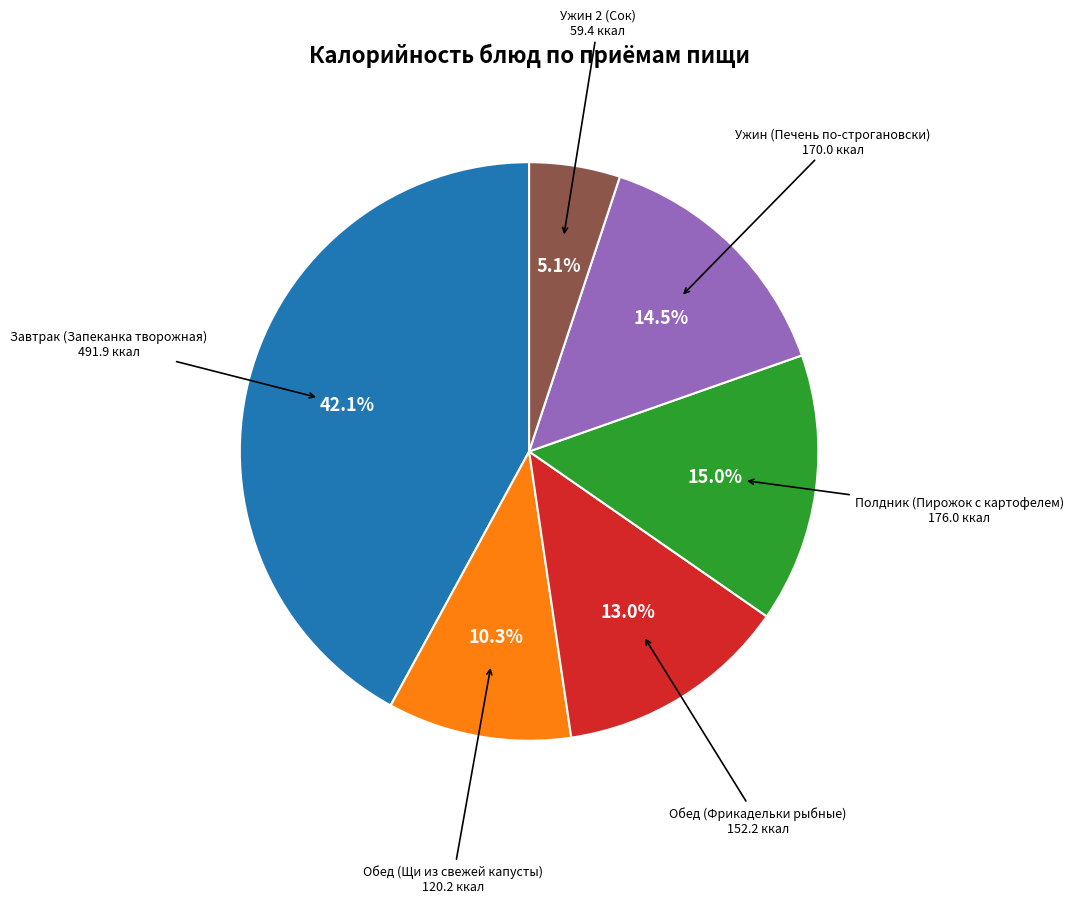

What percentage is the Обед (Фрикадельки рыбные) slice, to the nearest percent?

13%